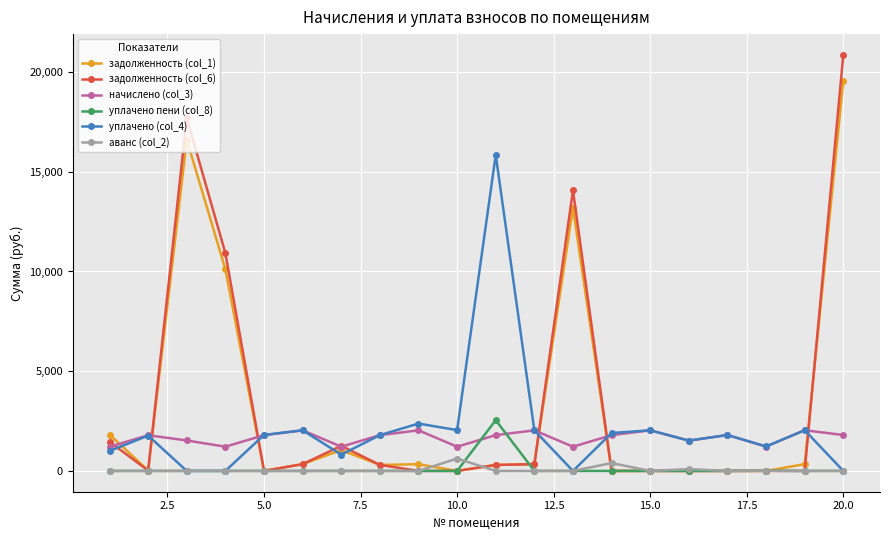

What is the difference between the maximum and second lowest values in the уплачено пени (col_8) series?

2546.0